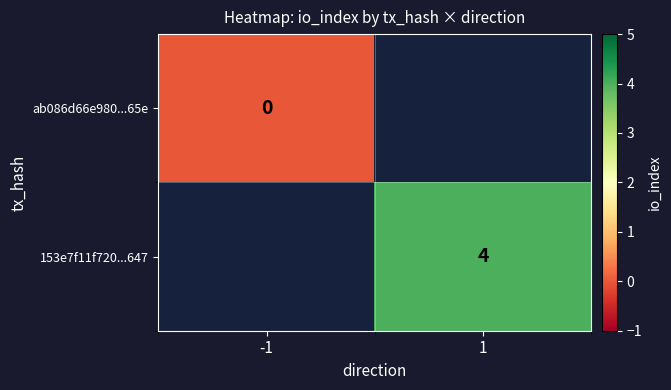

The 153e7f11f720...647 series shows 4 at 1. True or false?

True